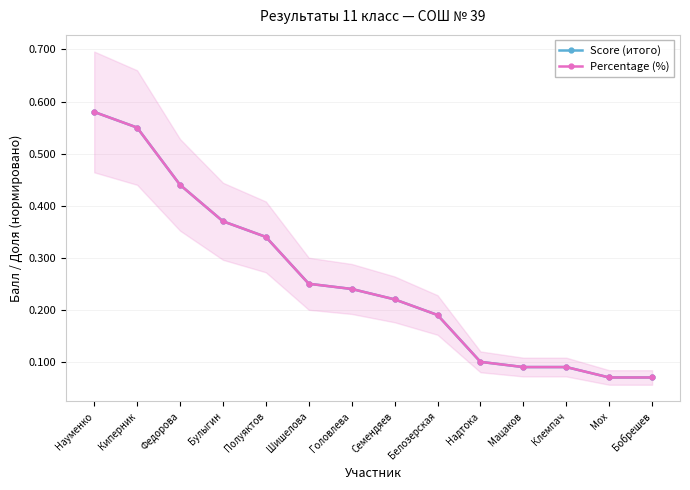

Which label corresponds to the largest value in the chart?

Науменко